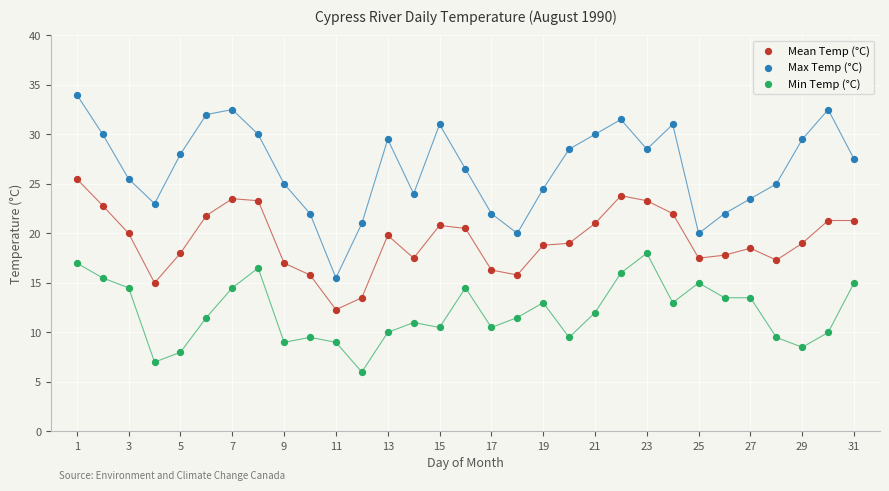

Across all data points, what is the range of Y values (max minus min)?

28.0